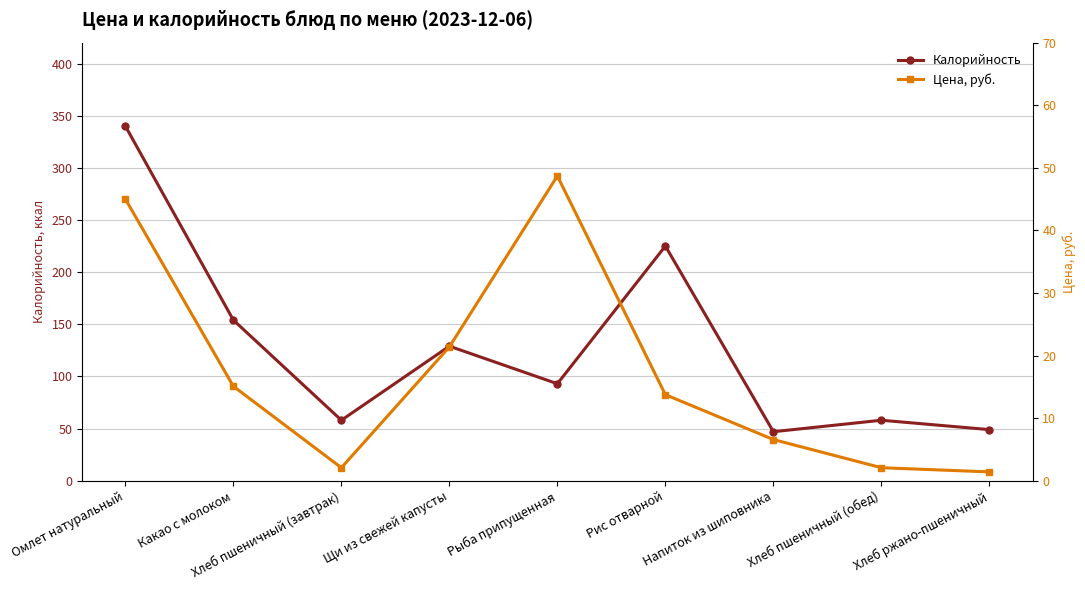

What is the value of the Калорийность point at the 9th from the left?

49